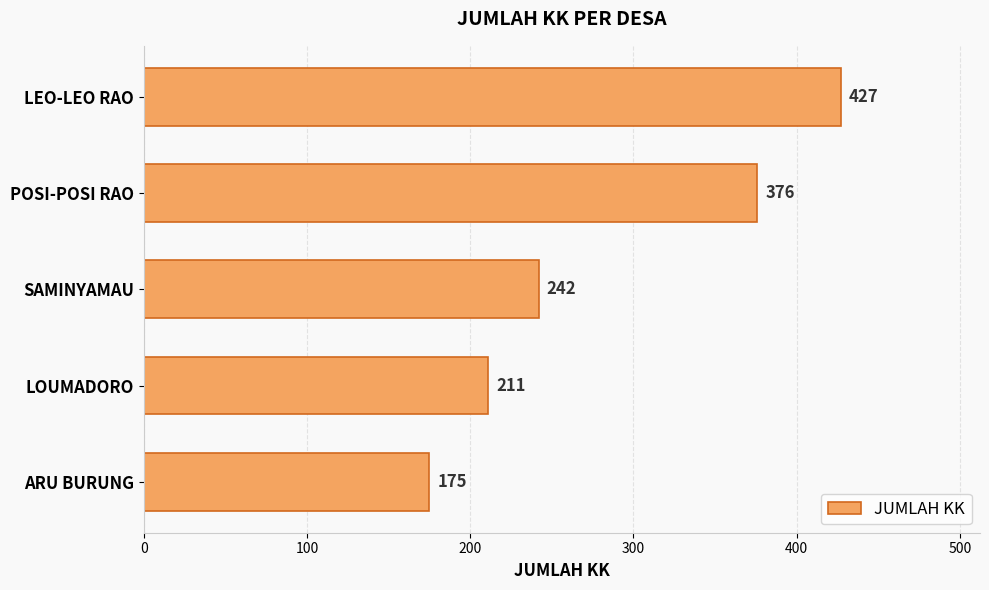

Where is the data nearest to the value 301?

SAMINYAMAU